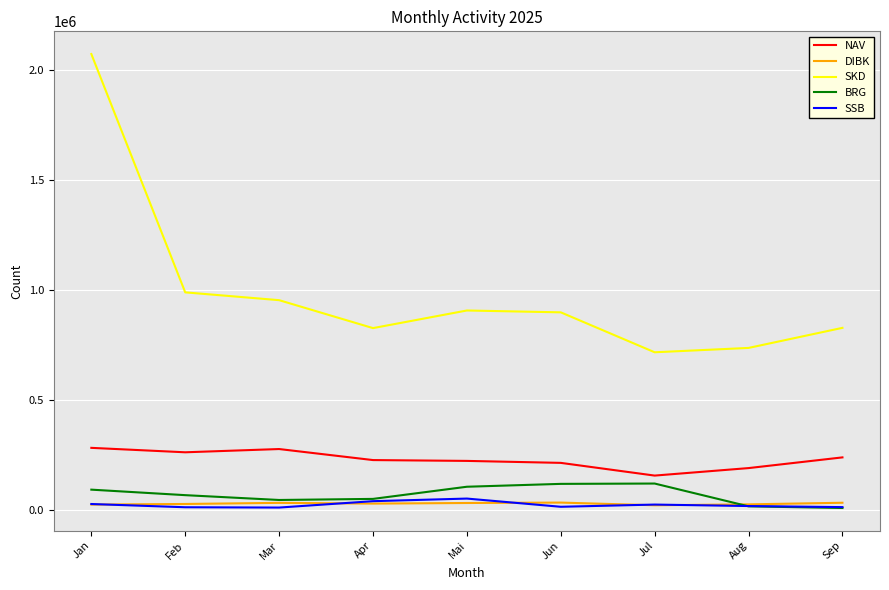

What is the difference between the maximum and second lowest values in the SSB series?

39435